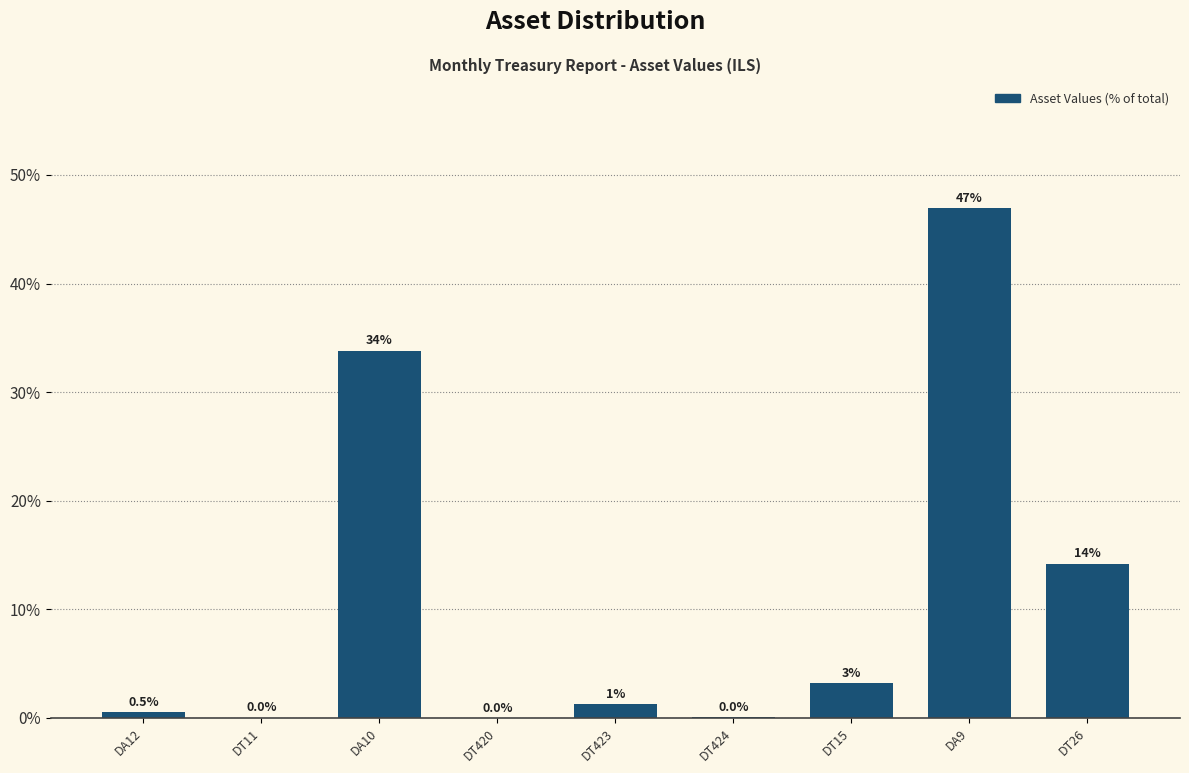

Read the value at DT26.

14.2